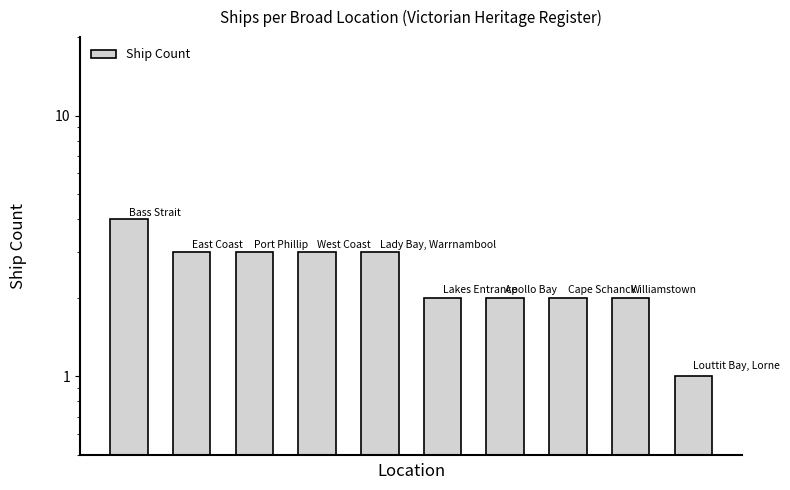

What is the difference between the maximum and second lowest values?

2